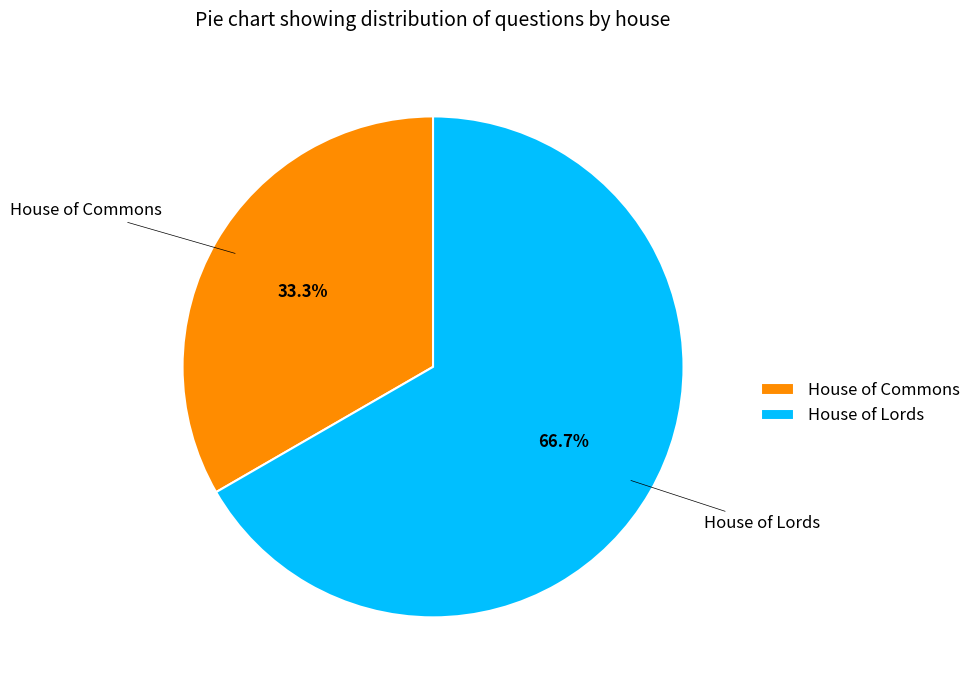

Rank the categories by value from lowest to highest.

House of Commons, House of Lords